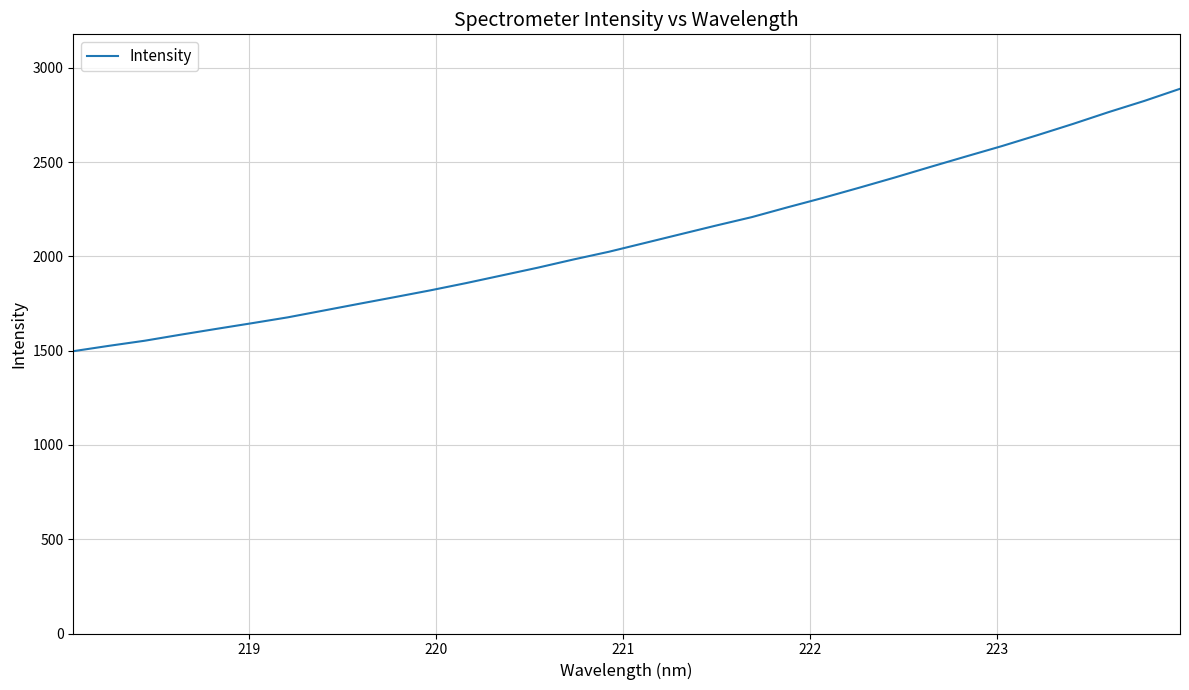

What is the smallest value displayed?

1496.9